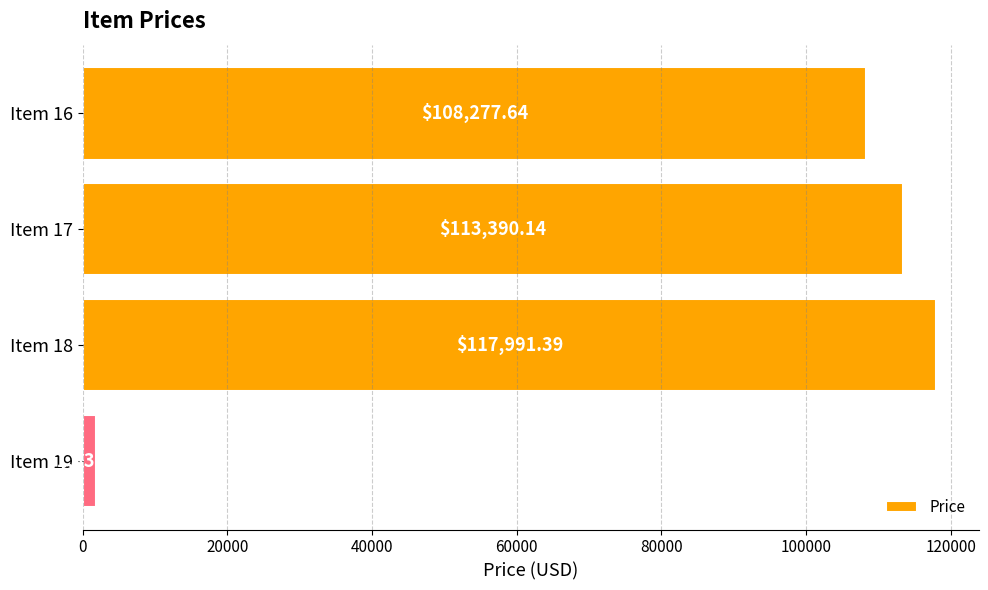

Are the bars horizontal?

Yes